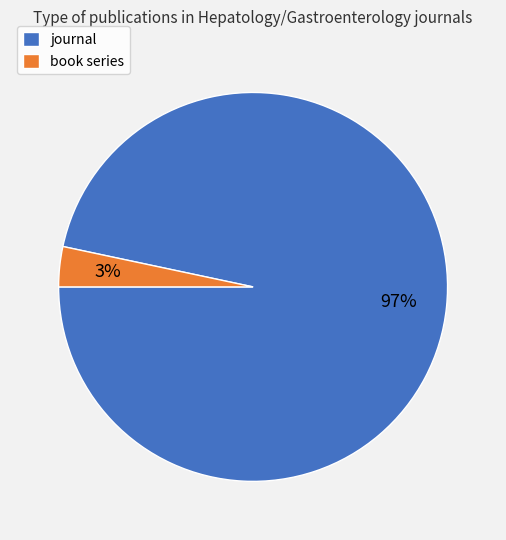

To the nearest percent, what percentage of the pie is book series?

3%